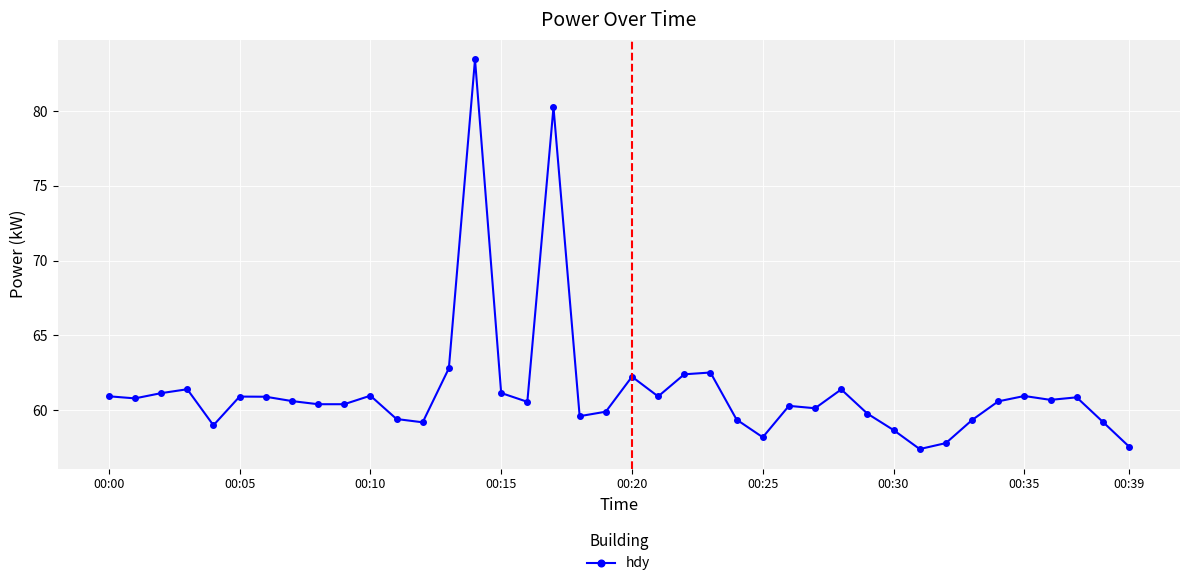

What is the average value?

61.4